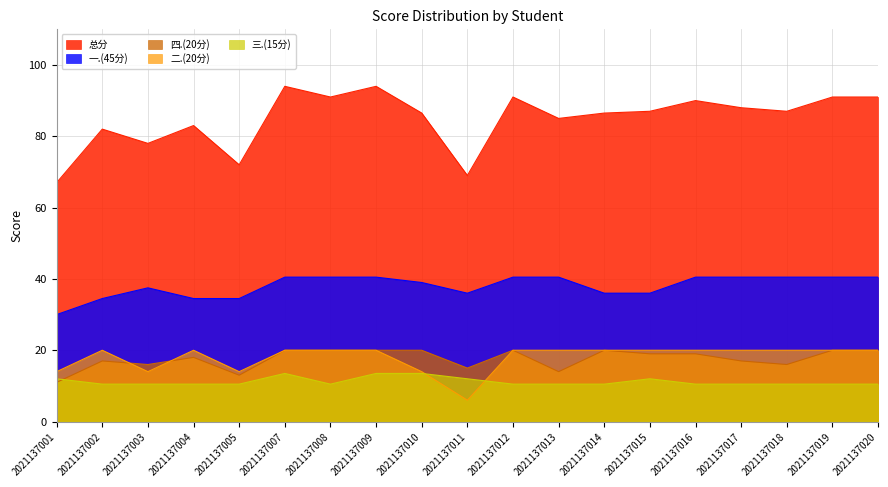

What is the difference between the 一.(45分) values at 2021137002 and 2021137010?

4.5